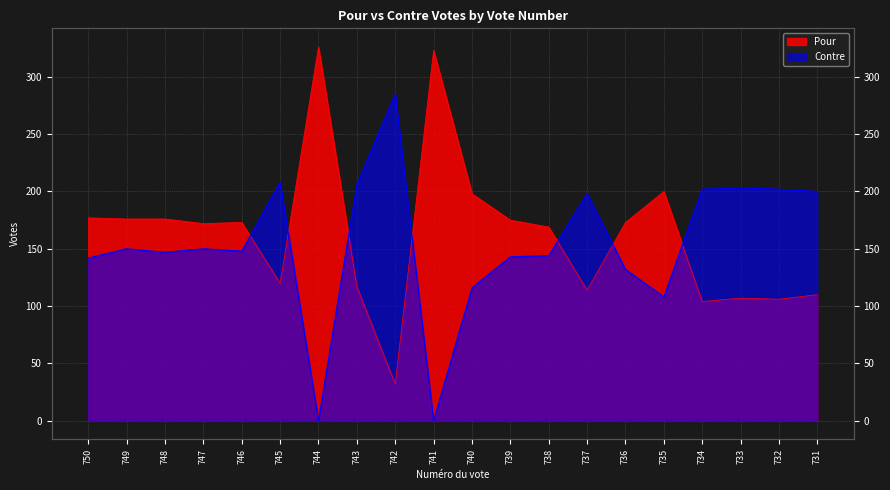

Which series has the widest spread of values?

Pour